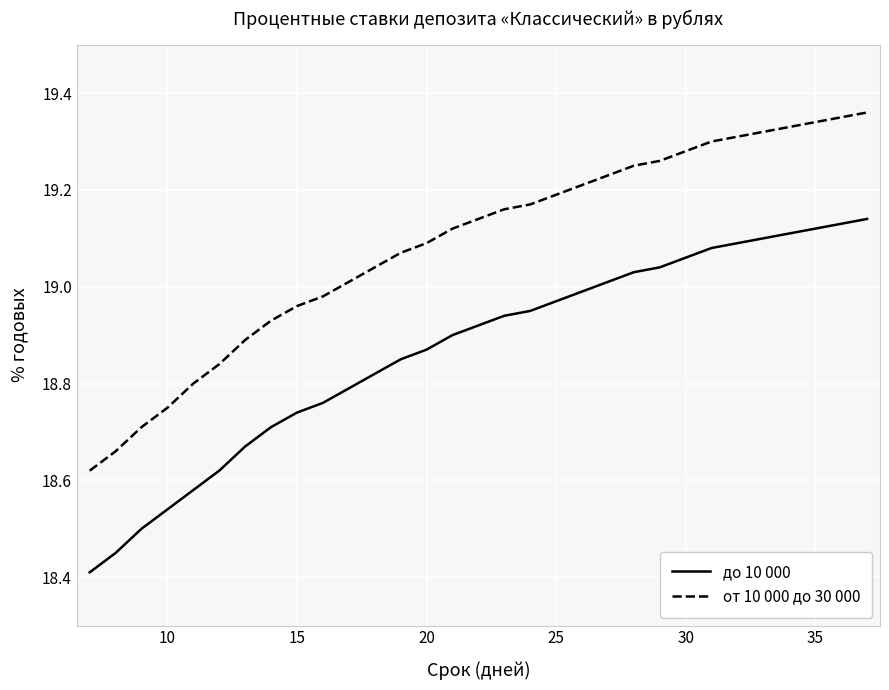

Which series has the widest spread of values?

от 10 000 до 30 000